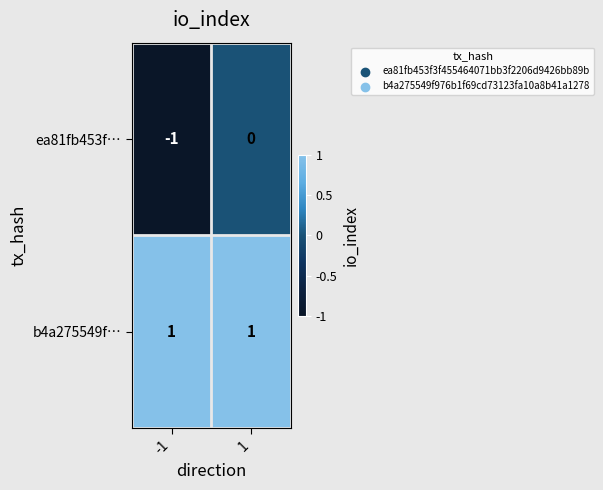

List the series in order of their peak value, highest first.

b4a275549f…, ea81fb453f…